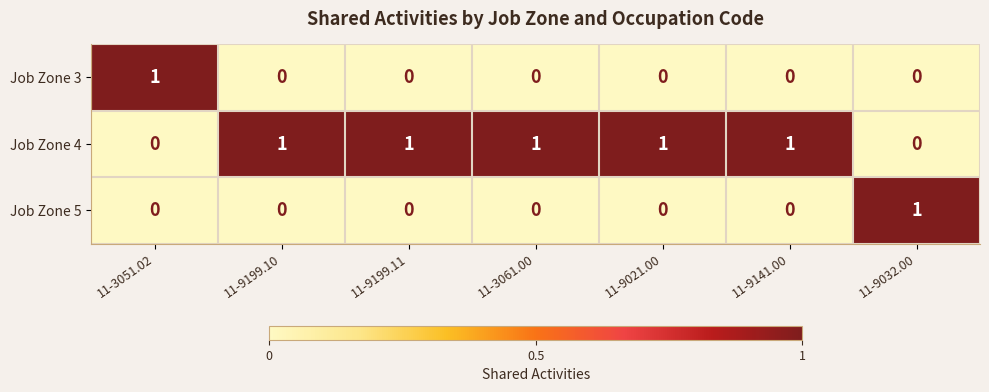

Is the value of Job Zone 4 at 11-9141.00 greater than the value of Job Zone 5 at 11-9141.00?

Yes